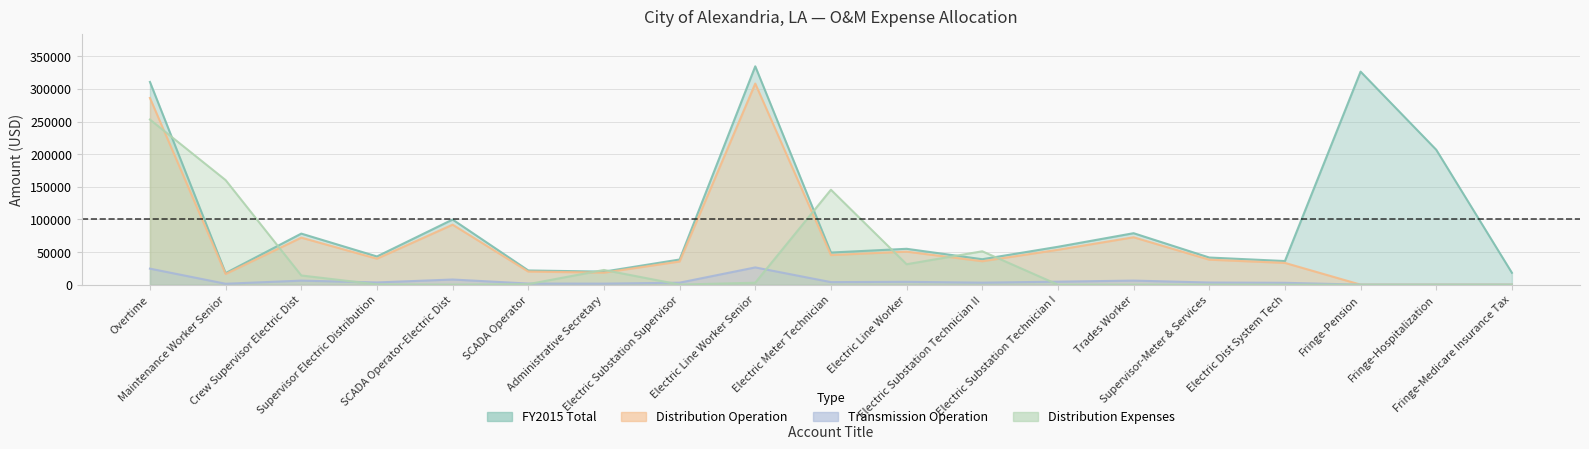

At which category is the sum across all series the highest?

Overtime